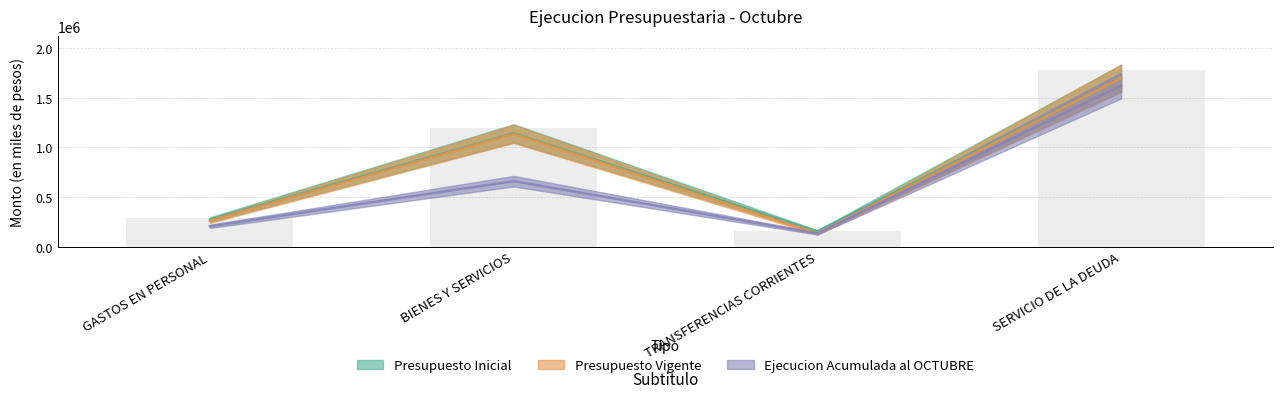

Rank the series at GASTOS EN PERSONAL from highest to lowest value.

Presupuesto Inicial, Presupuesto Vigente, Ejecucion Acumulada al OCTUBRE